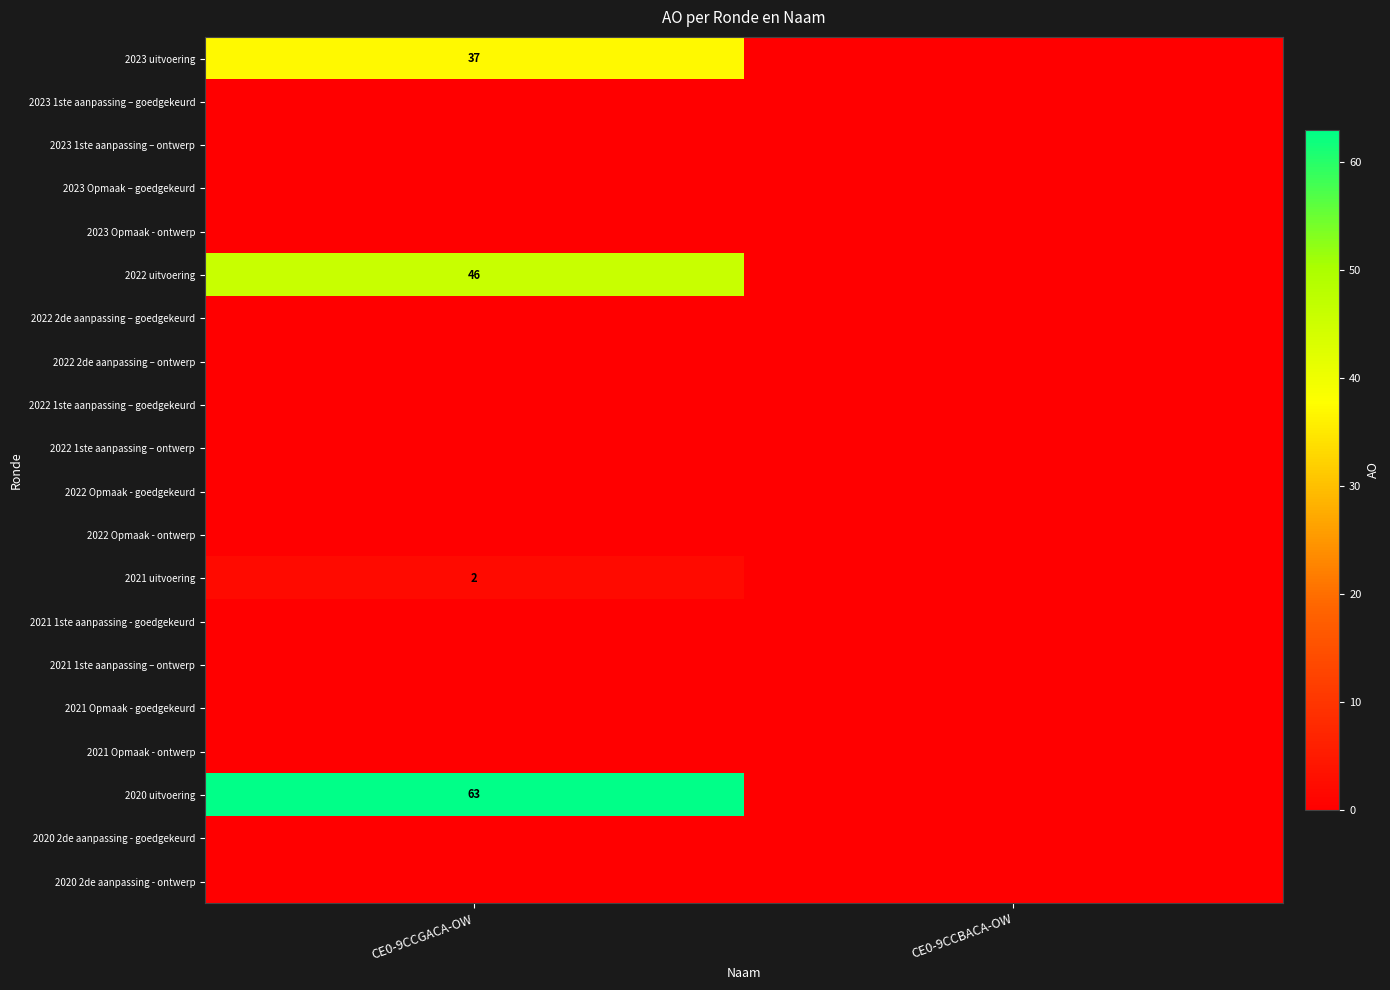

What is the greatest value displayed?

63